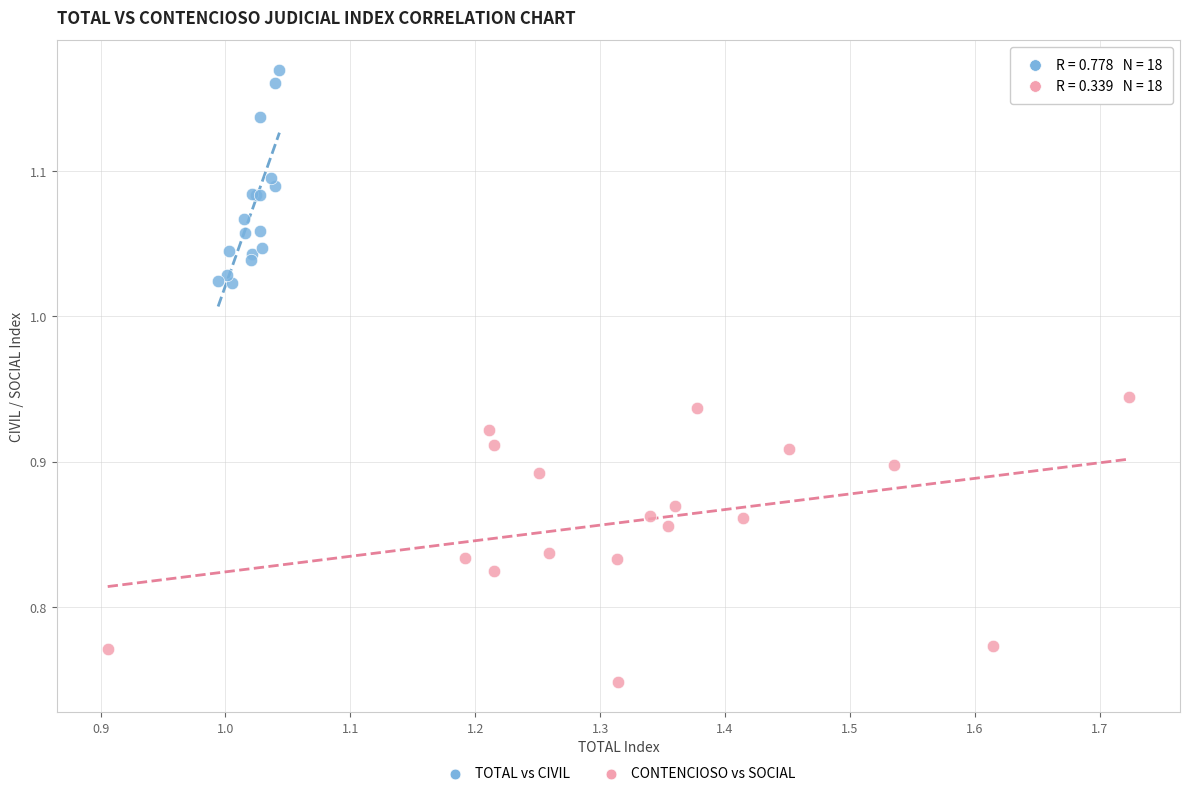

Which series reaches the maximum Y coordinate?

TOTAL vs CIVIL